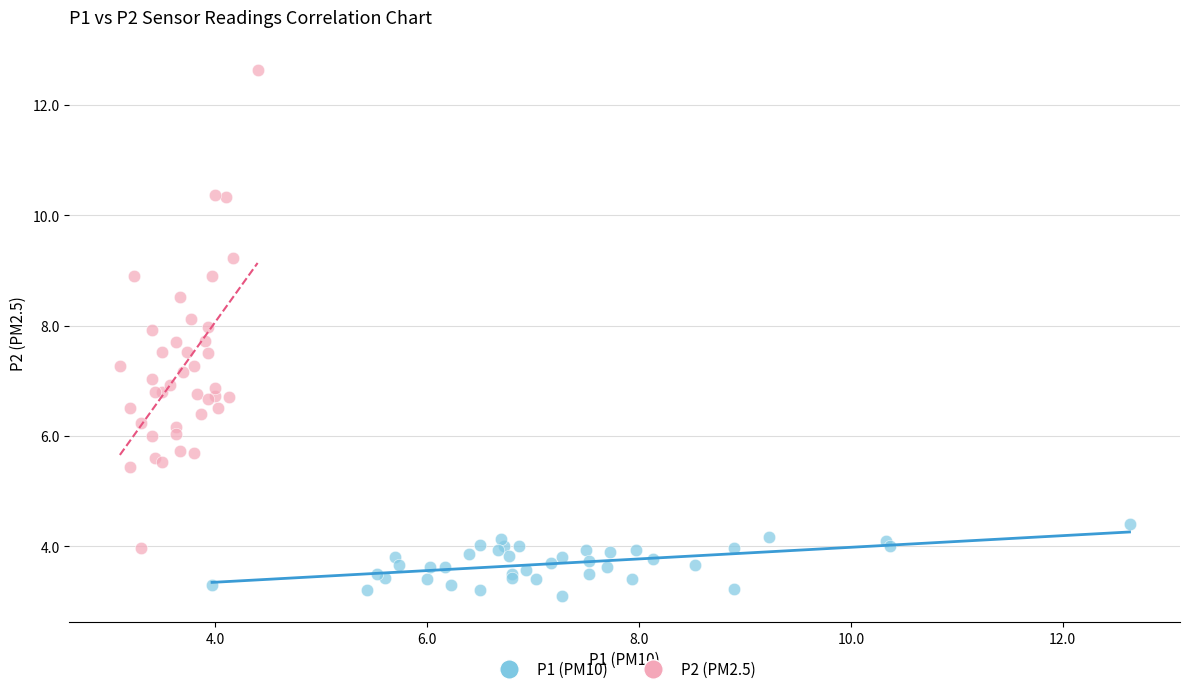

Which series has the largest Y range (max minus min)?

P2 (PM2.5)